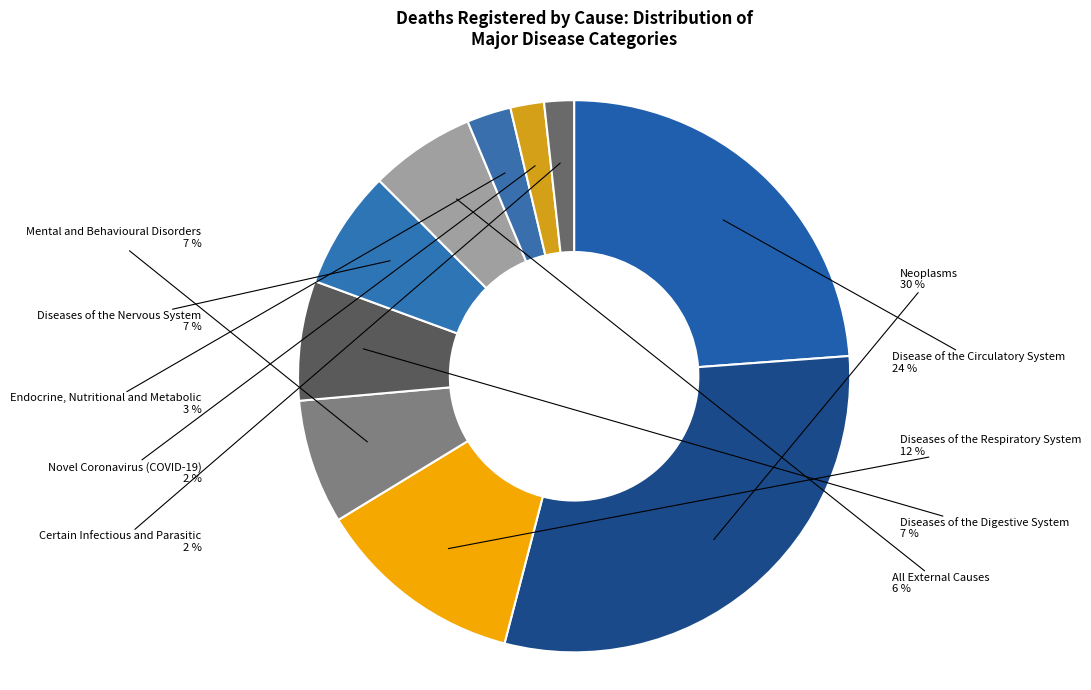

What is the ratio of the value at Endocrine, Nutritional and Metabolic to the value at Diseases of the Respiratory System?

0.2